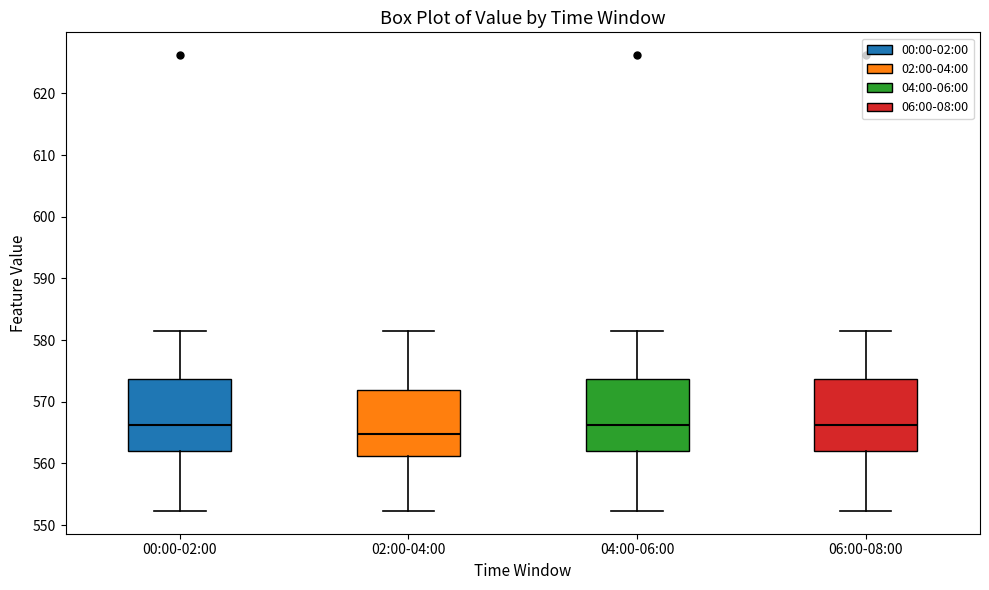

Reading left to right, transcribe this box plot: for each box, give where its median line is, the range the box spans, and where its two whiskers end, as read against the y-axis. The values are not printed on the chart, so give them approximately, as read against the axis.

00:00-02:00: median 566, box 562 to 574, whiskers 552 to 582
02:00-04:00: median 565, box 561 to 572, whiskers 552 to 582
04:00-06:00: median 566, box 562 to 574, whiskers 552 to 582
06:00-08:00: median 566, box 562 to 574, whiskers 552 to 582